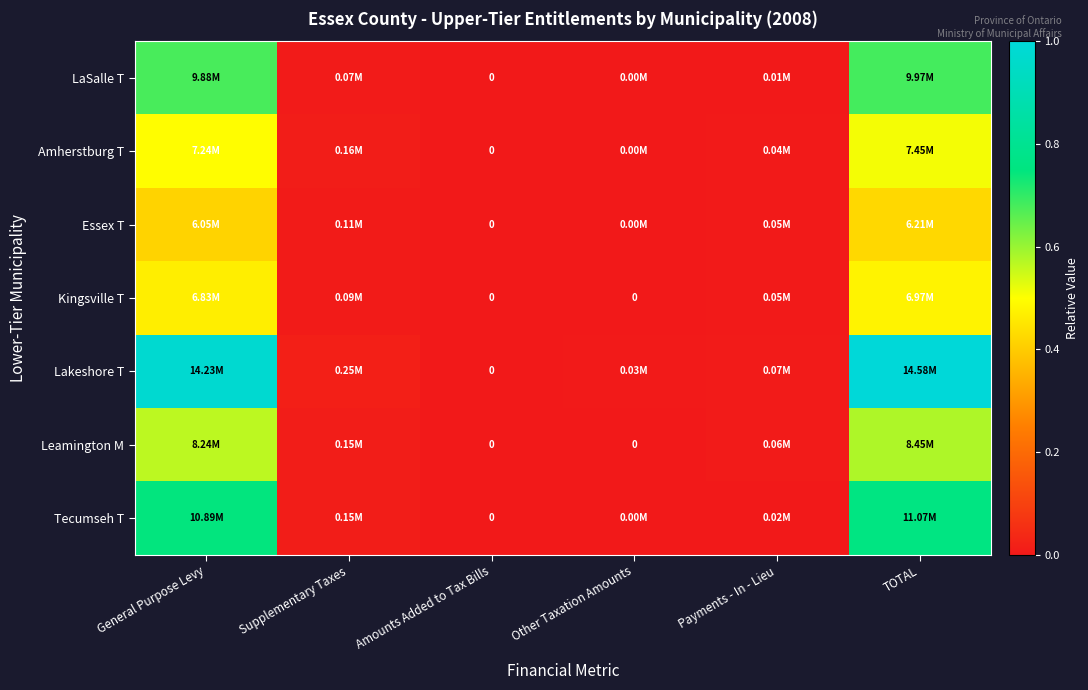

How many values in the Leamington M series exceed 0?

4